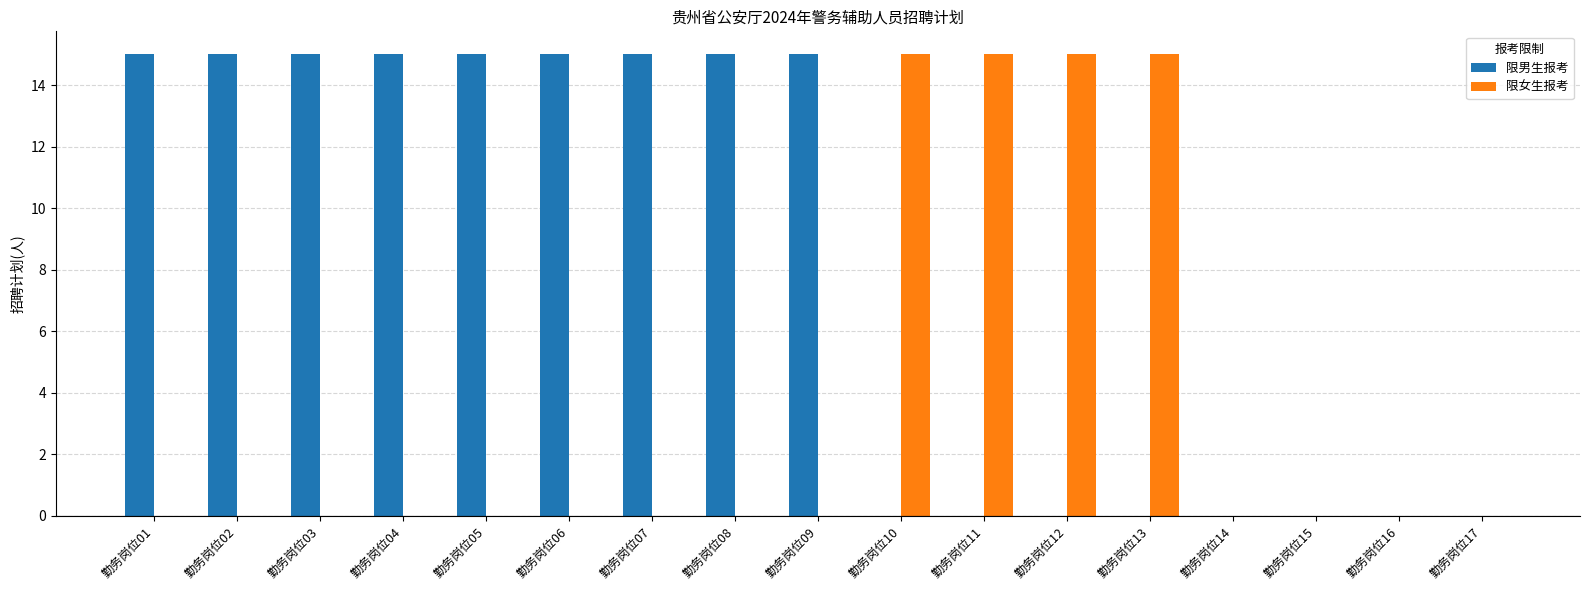

Which series changed the most between 勤务岗位08 and 勤务岗位14?

限男生报考